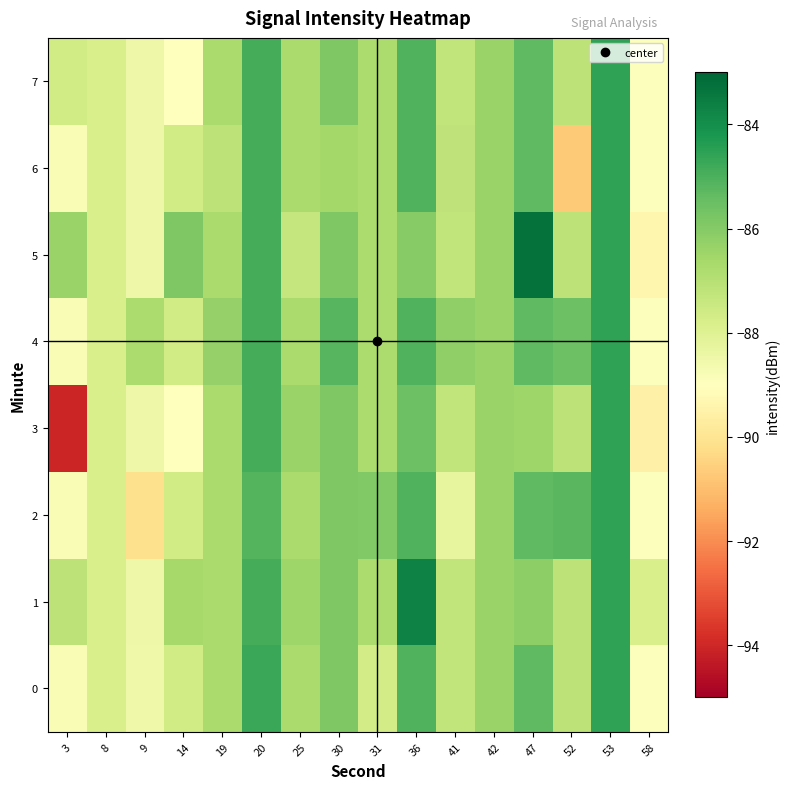

Which series has the widest spread of values?

row_3